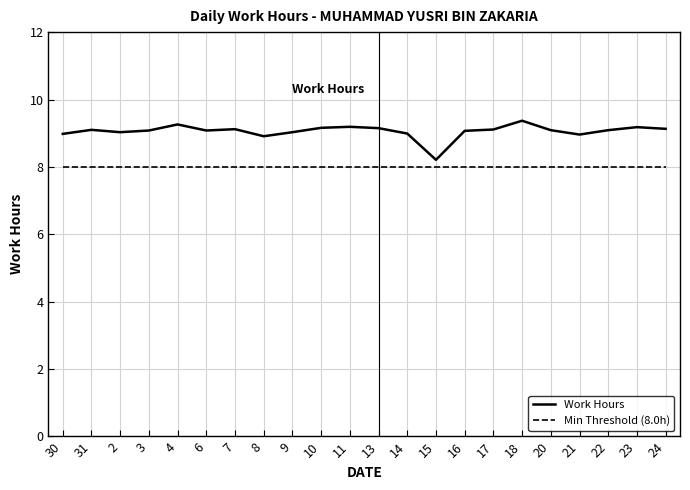

In Work Hours, how many points are lower than both neighbors (excluding endpoints)?

5